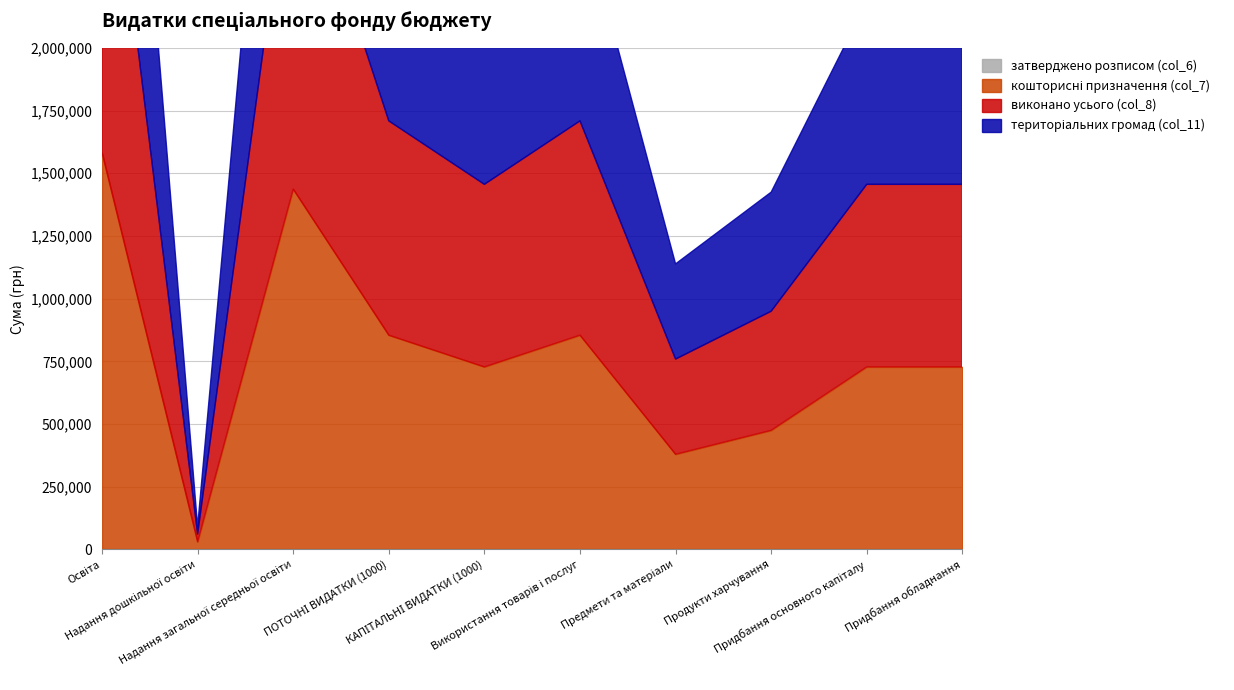

True or false: кошторисні призначення (col_7) has more than 1 points higher than both neighbors.

True